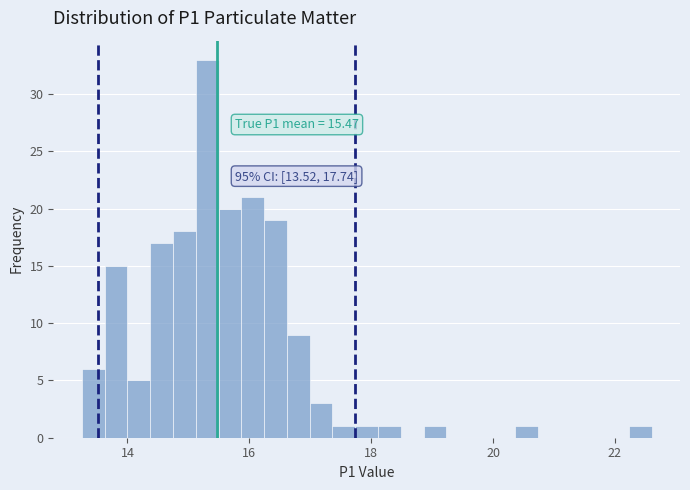

Read against the x-axis, roughly where is the centre of the tallest bar?

15.4